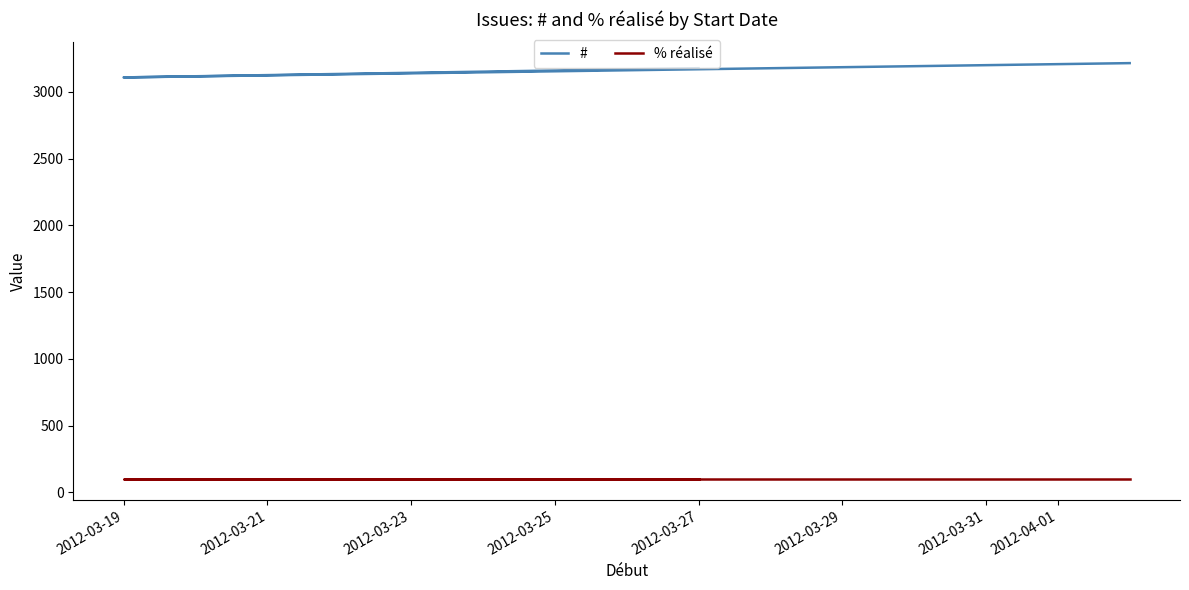

What is the smallest value displayed?

100